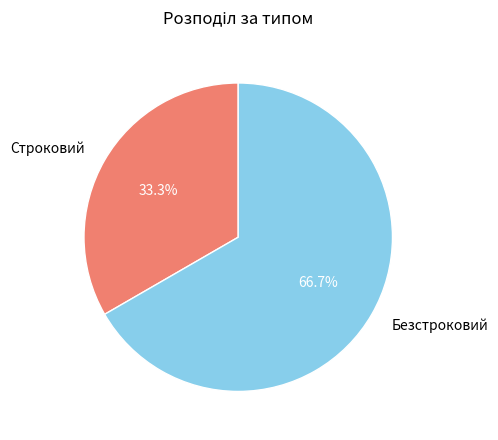

To the nearest percent, what portion does Строковий represent?

33%